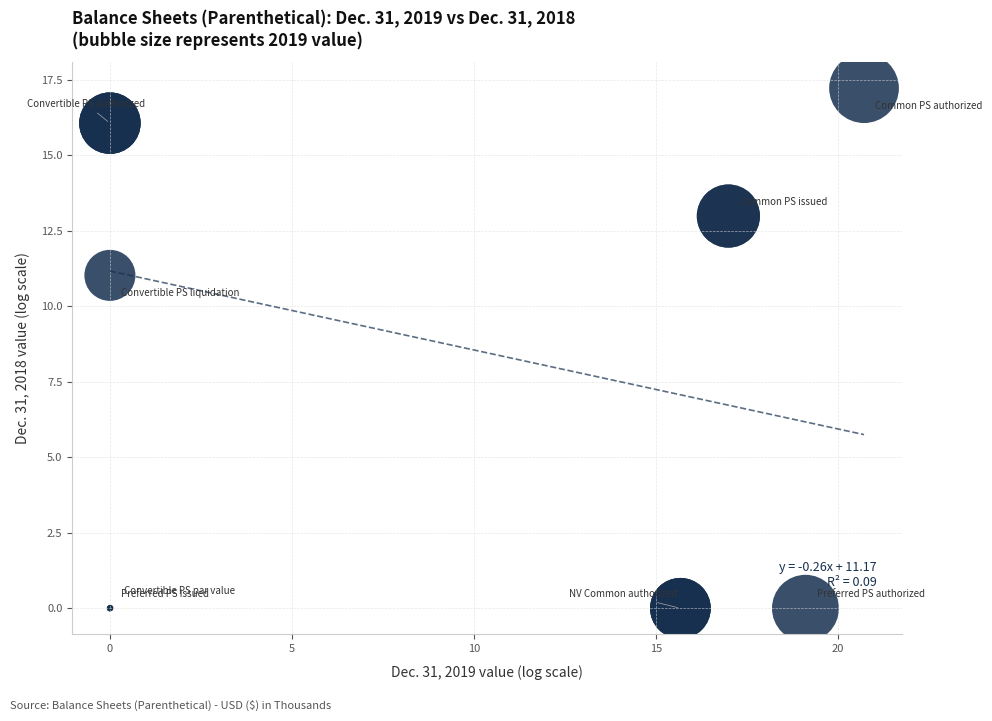

What Y value in the scatter plot is closest to 8?

11.0